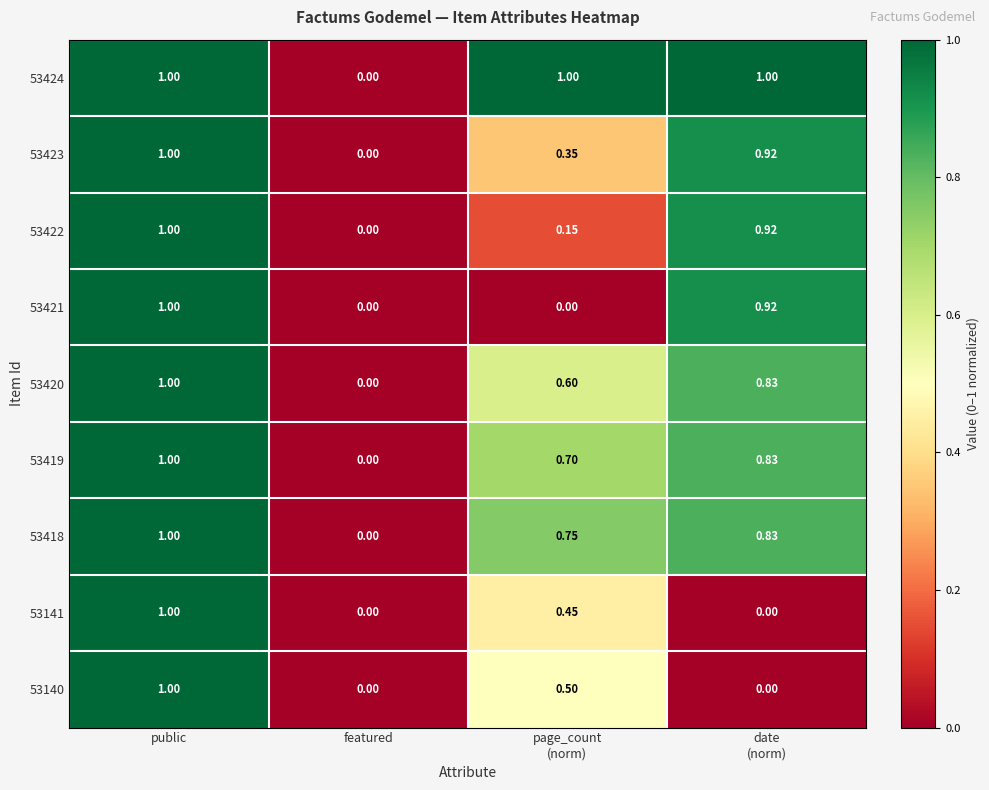

At which category is the sum across all series the highest?

public